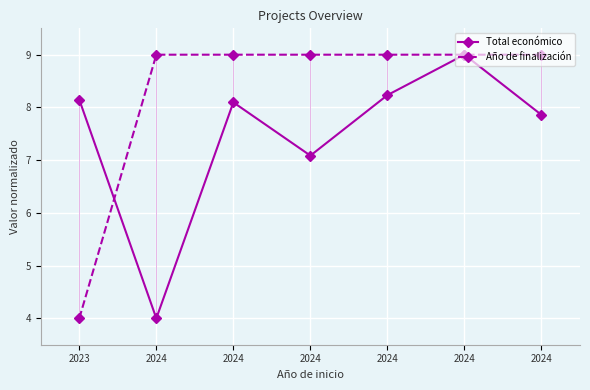

Does the chart have visible grid lines?

Yes